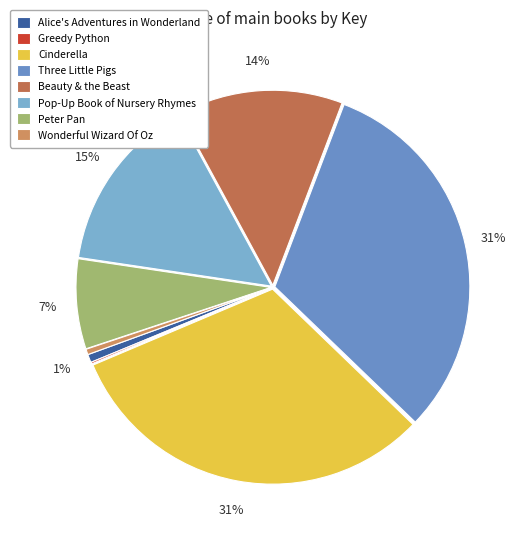

True or false: Beauty & the Beast accounts for 14% of the total.

True